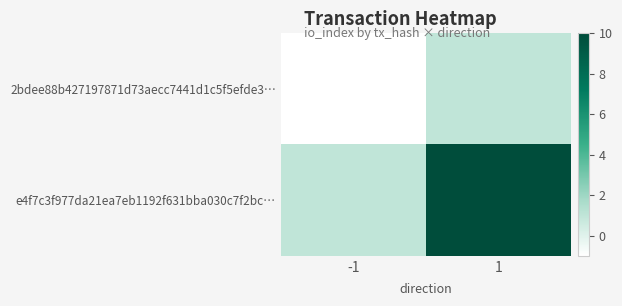

Which label corresponds to the largest value in the chart?

1